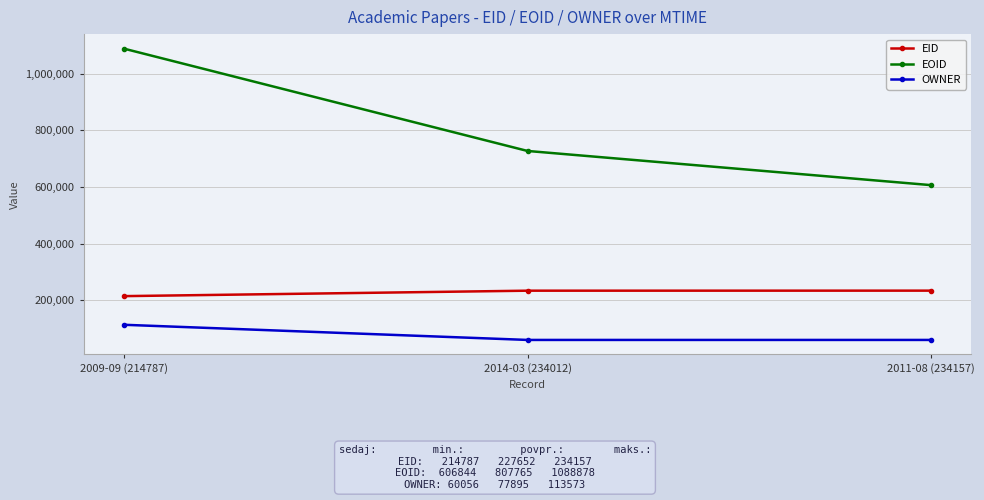

Does the chart have visible grid lines?

Yes